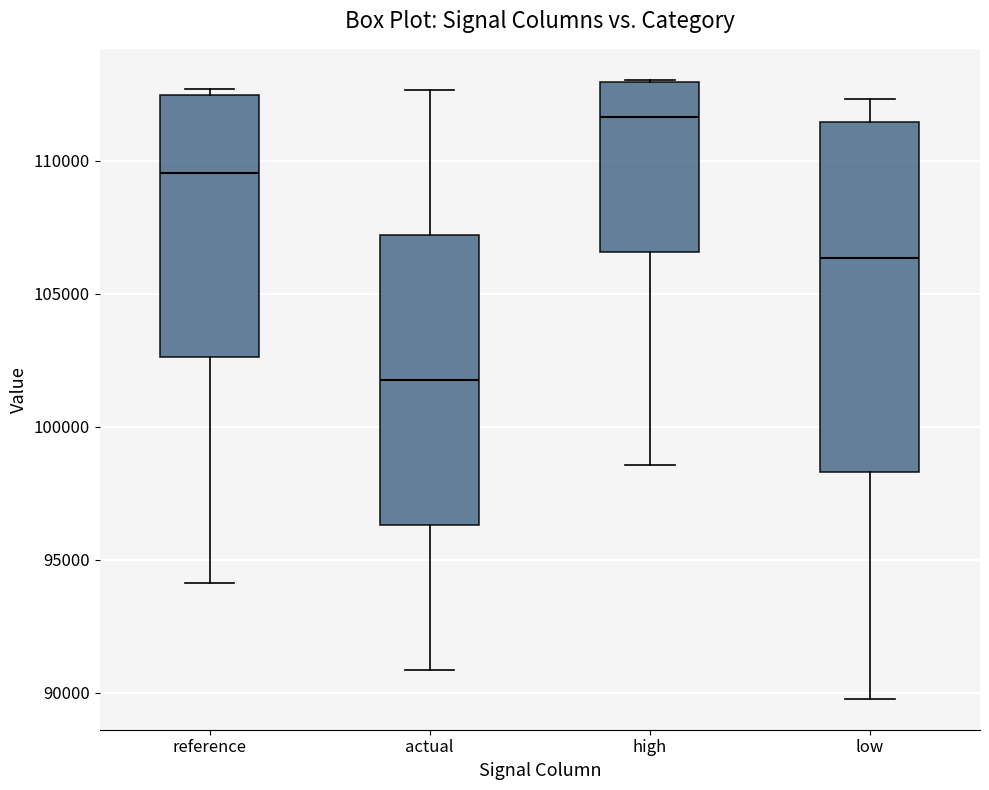

Which box is the tallest, from its lower edge to its upper edge?

low